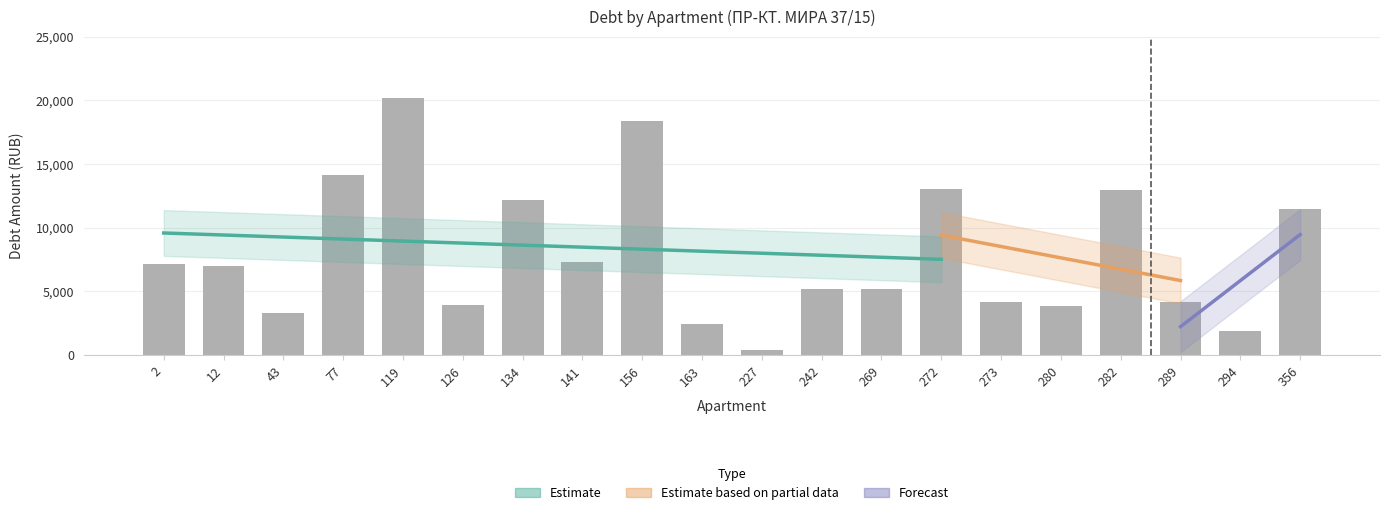

What is the difference between the values at 156 and 272?

5340.9